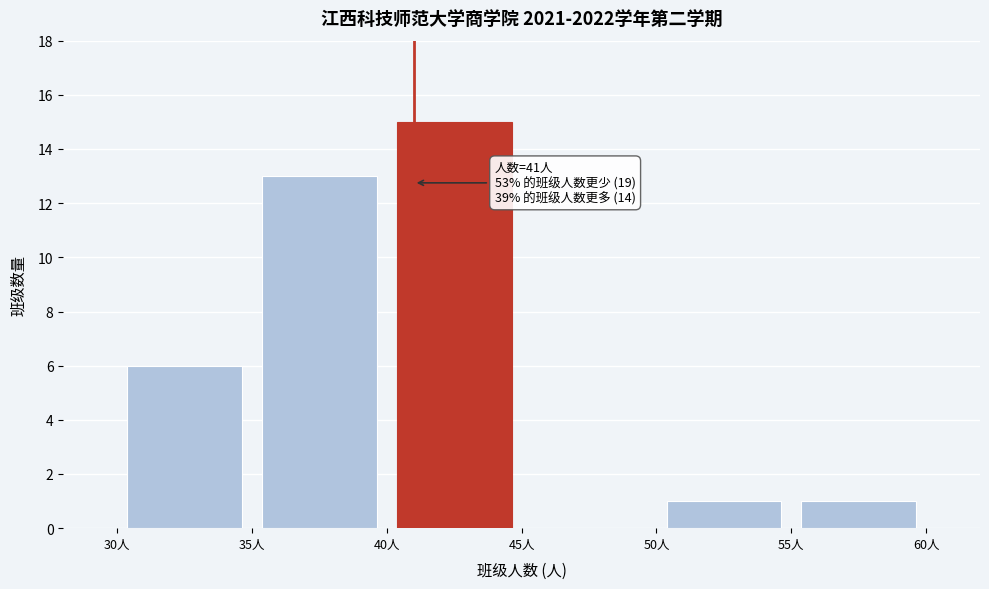

Which range on the x-axis has the tallest bar?

40 to 45